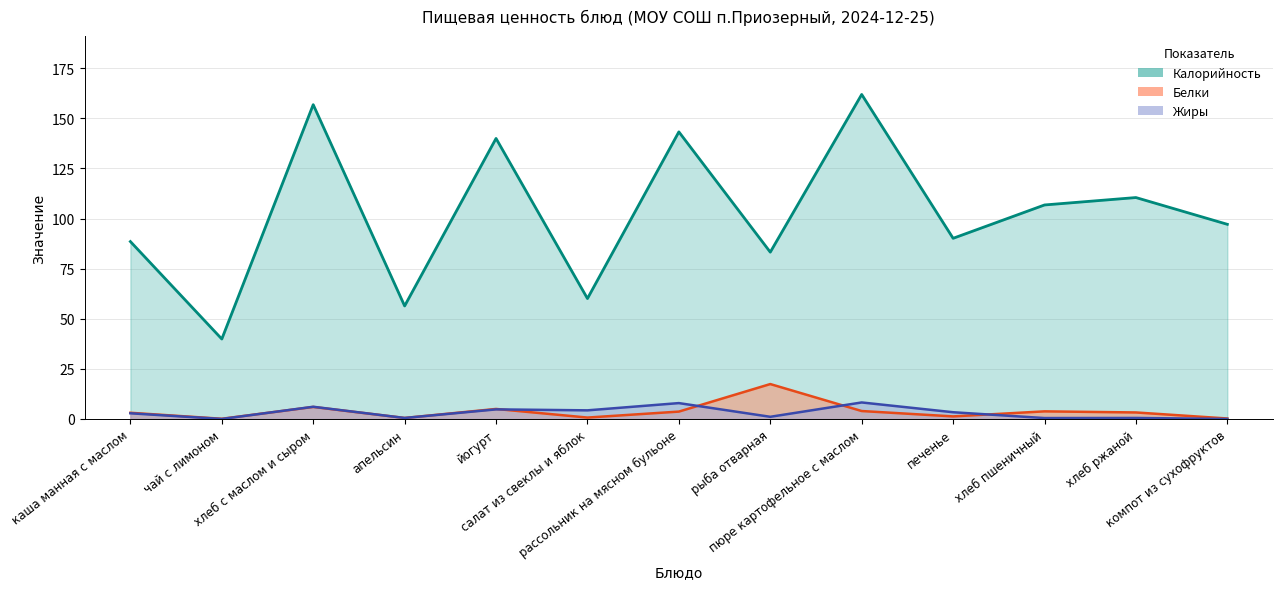

How many interior local valleys does the Калорийность series have?

5